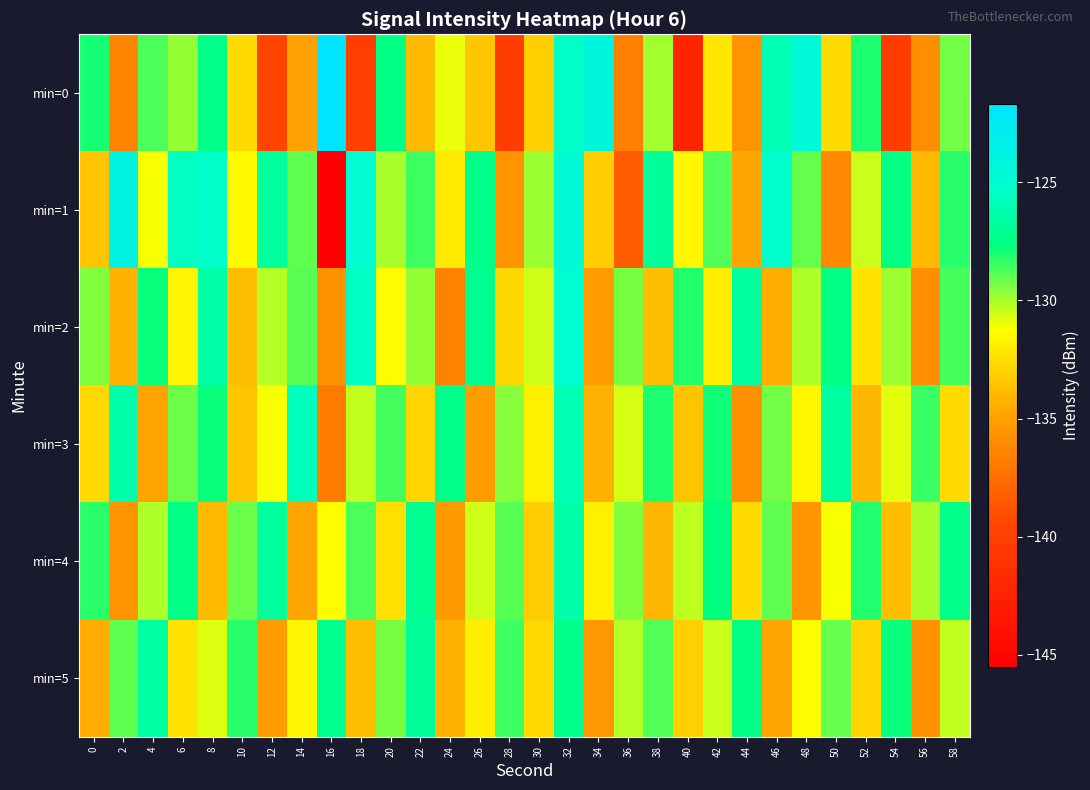

Between 18 and 12, which is larger?

12